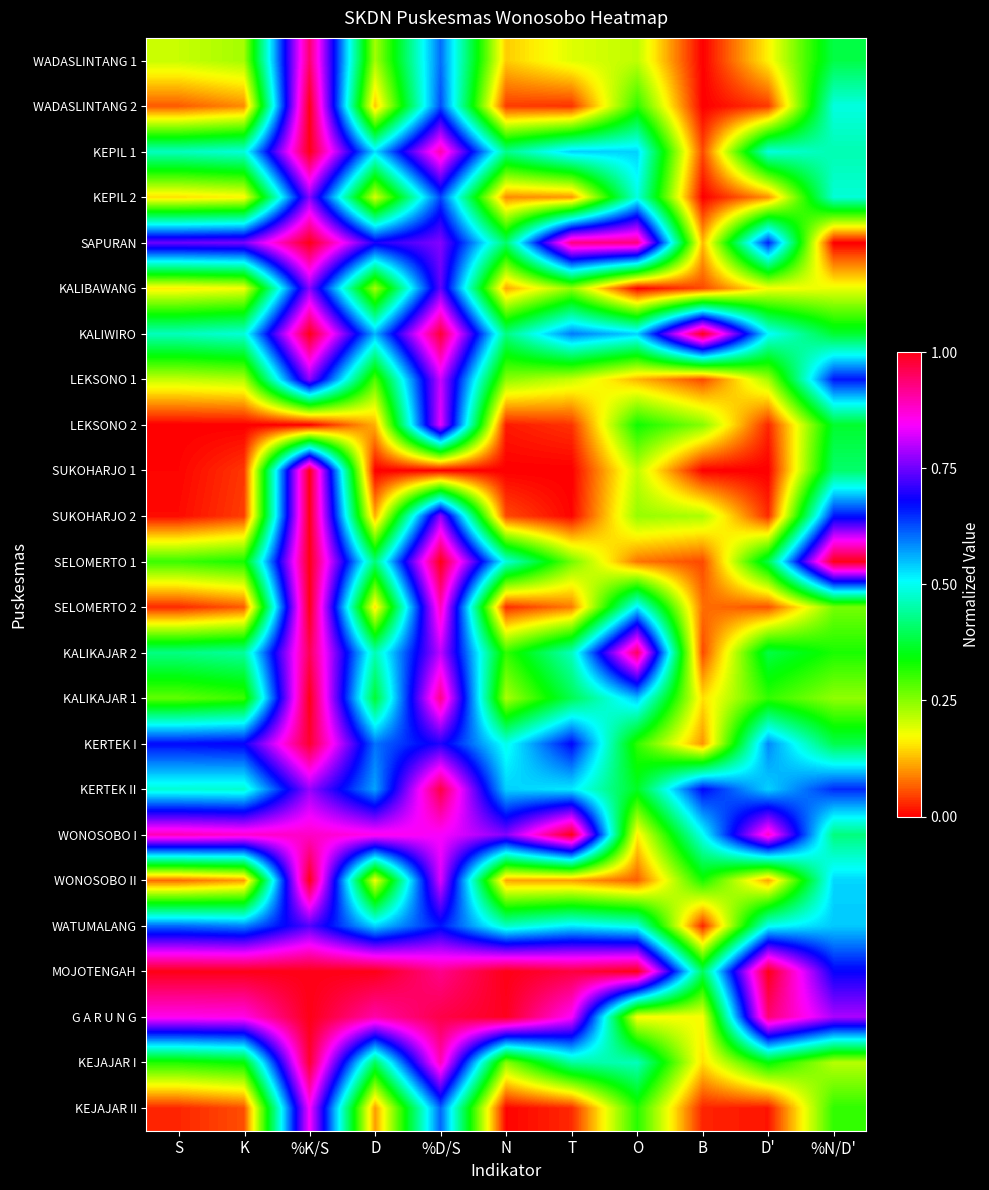

Reading left to right, transcribe all the data shown in this chart.

WADASLINTANG 1: S=0.2	K=0.2	%K/S=0.9	D=0.2	%D/S=0.6	N=0.1	T=0.2	O=0.2	B=0.0	D'=0.2	%N/D'=0.4
WADASLINTANG 2: S=0.1	K=0.1	%K/S=1.0	D=0.1	%D/S=0.6	N=0.0	T=0.0	O=0.3	B=0.0	D'=0.0	%N/D'=0.5
KEPIL 1: S=0.5	K=0.5	%K/S=1.0	D=0.5	%D/S=0.9	N=0.4	T=0.5	O=0.5	B=0.1	D'=0.5	%N/D'=0.5
KEPIL 2: S=0.1	K=0.2	%K/S=0.8	D=0.2	%D/S=0.6	N=0.1	T=0.1	O=0.5	B=0.0	D'=0.1	%N/D'=0.5
SAPURAN: S=0.7	K=0.8	%K/S=1.0	D=0.7	%D/S=0.8	N=0.4	T=0.9	O=0.9	B=0.1	D'=0.7	%N/D'=0.0
KALIBAWANG: S=0.2	K=0.2	%K/S=0.8	D=0.2	%D/S=0.7	N=0.1	T=0.2	O=0.0	B=0.1	D'=0.2	%N/D'=0.2
KALIWIRO: S=0.5	K=0.5	%K/S=1.0	D=0.6	%D/S=1.0	N=0.4	T=0.6	O=0.5	B=1.0	D'=0.5	%N/D'=0.4
LEKSONO 1: S=0.2	K=0.2	%K/S=0.8	D=0.3	%D/S=0.8	N=0.2	T=0.2	O=0.1	B=0.1	D'=0.2	%N/D'=0.7
LEKSONO 2: S=0.0	K=0.0	%K/S=0.0	D=0.1	%D/S=0.8	N=0.0	T=0.0	O=0.3	B=0.2	D'=0.0	%N/D'=0.4
SUKOHARJO 1: S=0.0	K=0.0	%K/S=1.0	D=0.0	%D/S=0.0	N=0.0	T=0.0	O=0.2	B=0.0	D'=0.0	%N/D'=0.4
SUKOHARJO 2: S=0.0	K=0.0	%K/S=1.0	D=0.1	%D/S=0.8	N=0.1	T=0.0	O=0.2	B=0.2	D'=0.0	%N/D'=0.7
SELOMERTO 1: S=0.3	K=0.3	%K/S=1.0	D=0.4	%D/S=1.0	N=0.5	T=0.3	O=0.1	B=0.1	D'=0.4	%N/D'=1.0
SELOMERTO 2: S=0.0	K=0.1	%K/S=1.0	D=0.2	%D/S=0.9	N=0.0	T=0.1	O=0.5	B=0.1	D'=0.1	%N/D'=0.3
KALIKAJAR 2: S=0.4	K=0.4	%K/S=1.0	D=0.5	%D/S=0.8	N=0.3	T=0.5	O=1.0	B=0.1	D'=0.4	%N/D'=0.3
KALIKAJAR 1: S=0.3	K=0.3	%K/S=1.0	D=0.4	%D/S=0.9	N=0.2	T=0.4	O=0.5	B=0.1	D'=0.3	%N/D'=0.2
KERTEK I: S=0.7	K=0.7	%K/S=1.0	D=0.6	%D/S=0.7	N=0.5	T=0.7	O=0.3	B=0.1	D'=0.6	%N/D'=0.4
KERTEK II: S=0.5	K=0.5	%K/S=0.8	D=0.6	%D/S=1.0	N=0.5	T=0.5	O=0.4	B=0.7	D'=0.5	%N/D'=0.7
WONOSOBO I: S=0.9	K=0.9	%K/S=0.9	D=0.9	%D/S=0.8	N=0.8	T=1.0	O=0.2	B=0.5	D'=0.9	%N/D'=0.4
WONOSOBO II: S=0.1	K=0.1	%K/S=1.0	D=0.2	%D/S=0.8	N=0.1	T=0.1	O=0.1	B=0.3	D'=0.1	%N/D'=0.5
WATUMALANG: S=0.6	K=0.6	%K/S=0.7	D=0.5	%D/S=0.7	N=0.5	T=0.5	O=0.5	B=0.0	D'=0.5	%N/D'=0.5
MOJOTENGAH: S=1.0	K=1.0	%K/S=1.0	D=1.0	%D/S=0.9	N=1.0	T=1.0	O=1.0	B=0.4	D'=1.0	%N/D'=0.7
G A R U N G: S=0.9	K=0.9	%K/S=1.0	D=0.9	%D/S=1.0	N=1.0	T=0.8	O=0.2	B=0.2	D'=0.9	%N/D'=0.8
KEJAJAR I: S=0.3	K=0.3	%K/S=1.0	D=0.4	%D/S=0.9	N=0.2	T=0.4	O=0.5	B=0.1	D'=0.3	%N/D'=0.2
KEJAJAR II: S=0.0	K=0.1	%K/S=0.8	D=0.1	%D/S=0.6	N=0.0	T=0.0	O=0.3	B=0.0	D'=0.0	%N/D'=0.3